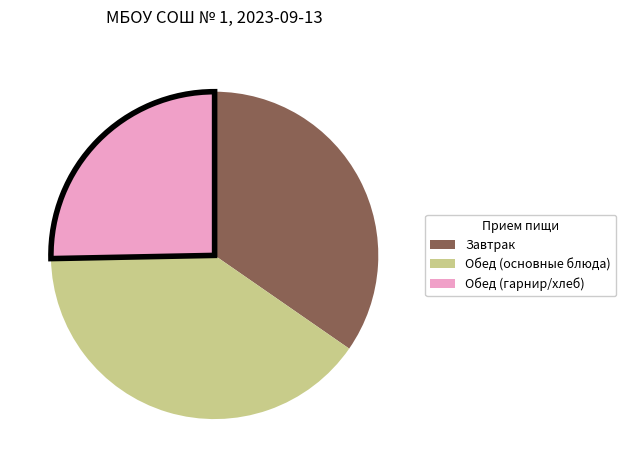

Is there any slice that represents more than half of the pie?

No